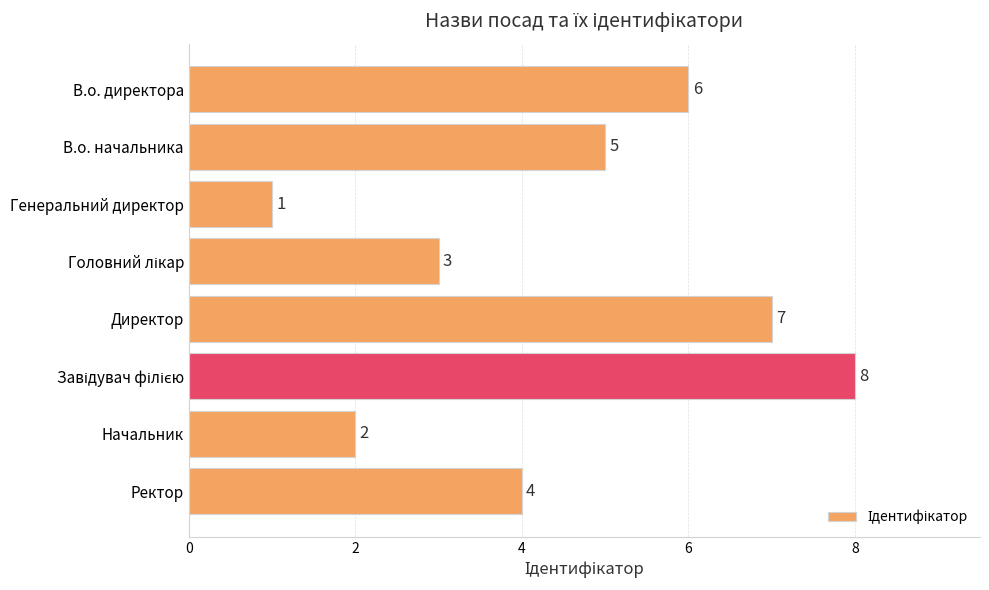

Count the number of data series in this chart.

1